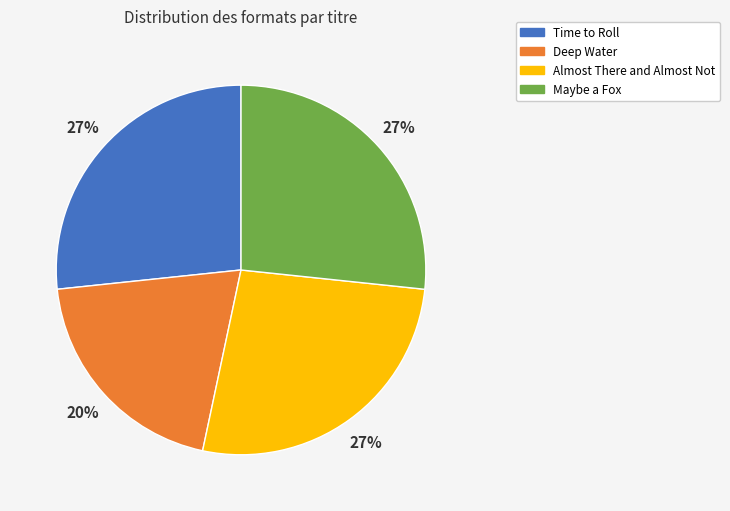

To the nearest percent, what is the difference between the largest and smallest slice percentages?

7%